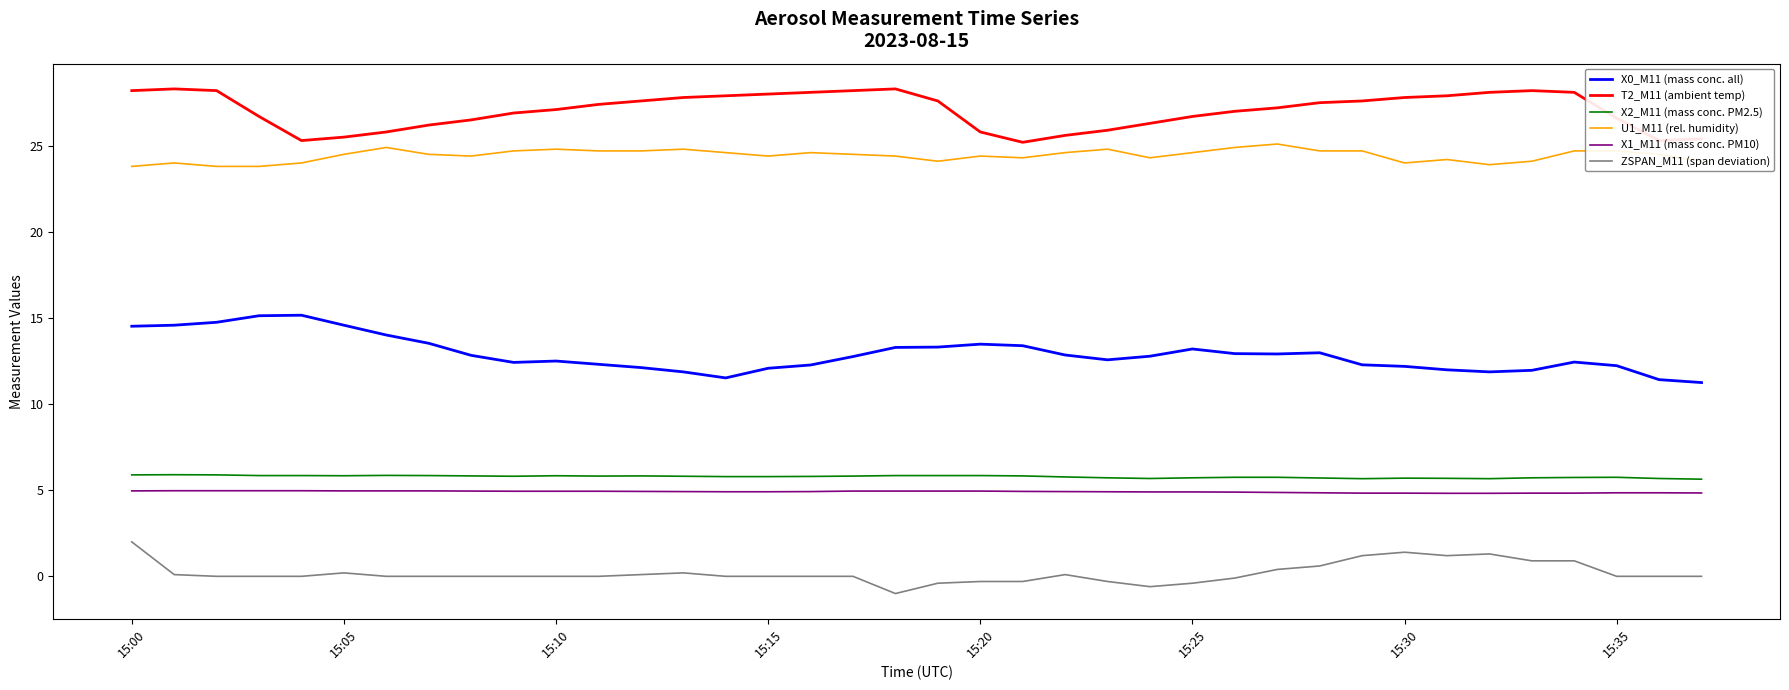

What are all the series names shown in the legend?

X0_M11 (mass conc. all), T2_M11 (ambient temp), X2_M11 (mass conc. PM2.5), U1_M11 (rel. humidity), X1_M11 (mass conc. PM10), ZSPAN_M11 (span deviation)